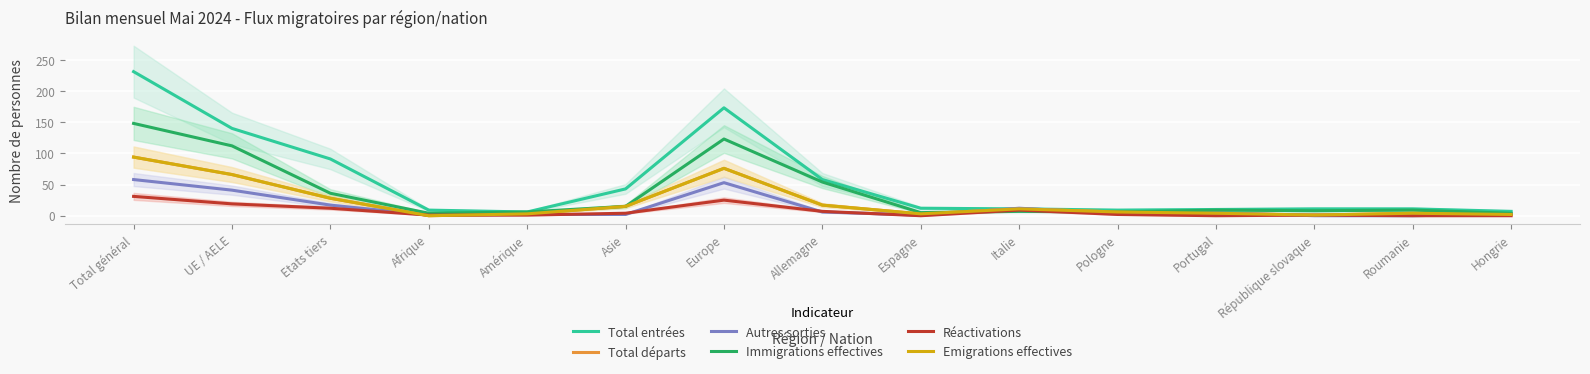

How many lines are shown in the chart?

6